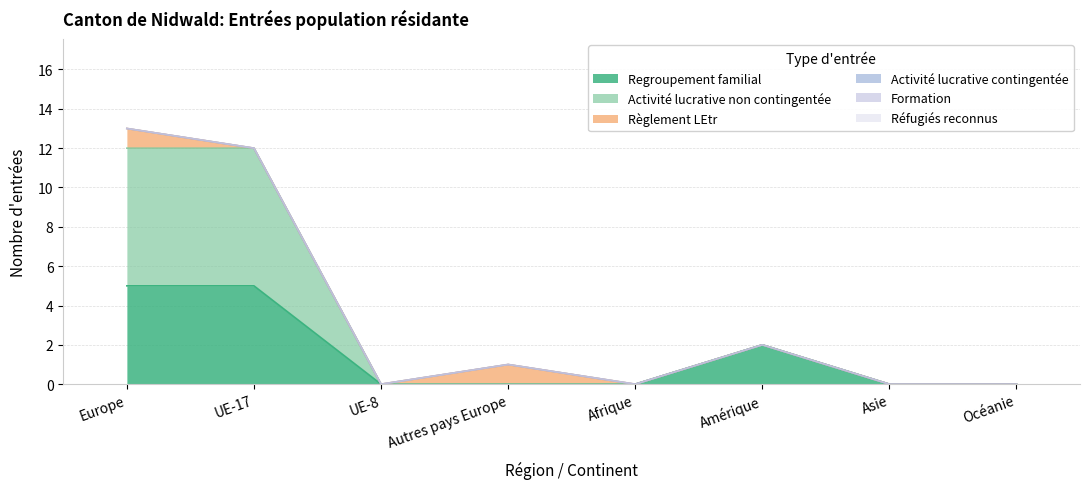

The Règlement LEtr series shows 0 at Amérique. True or false?

True